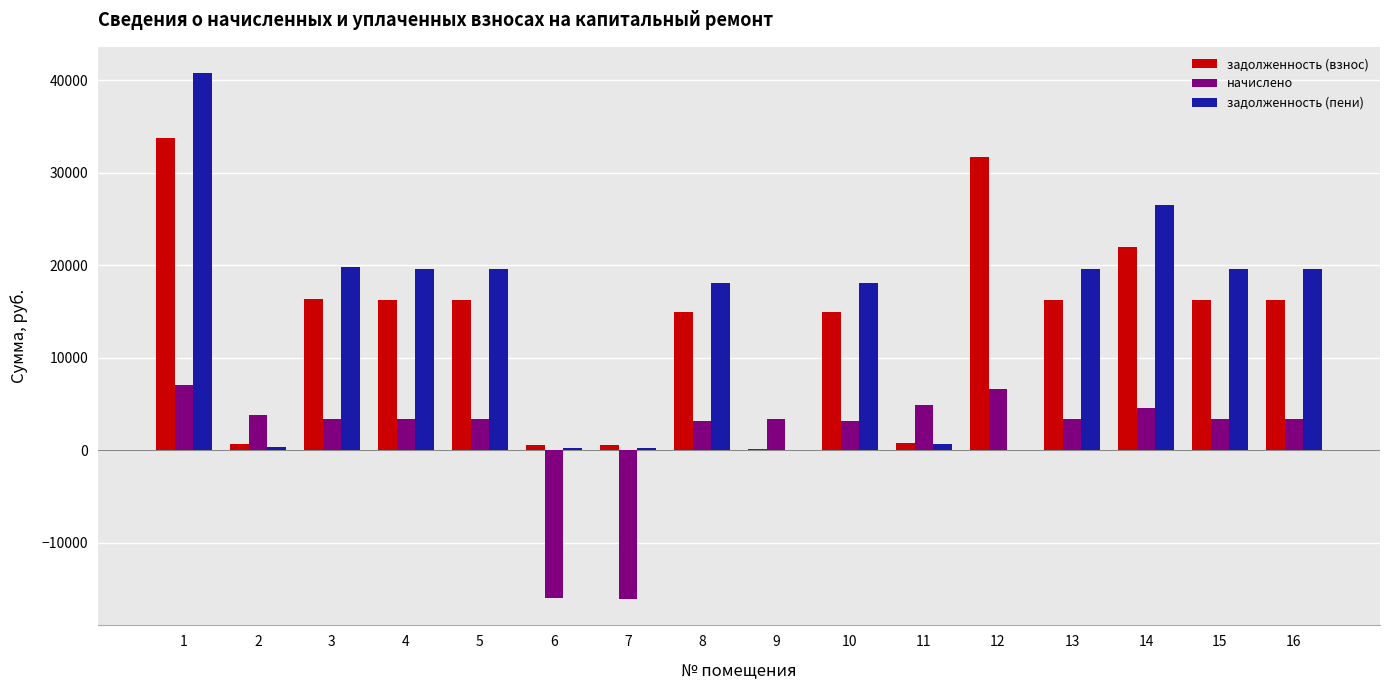

Is the value of задолженность (пени) at 1 greater than the value of начислено at 1?

Yes